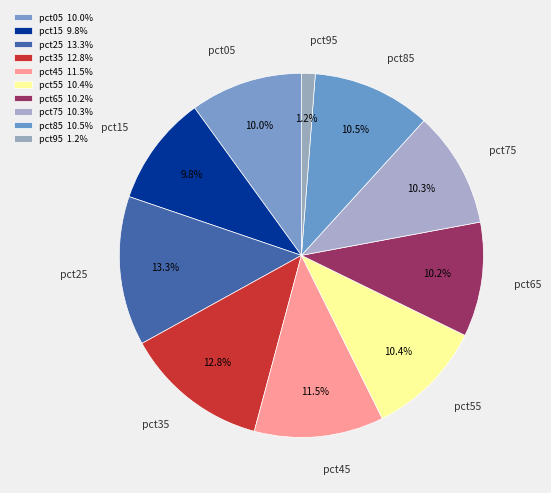

To the nearest percent, what is the difference between the pct65 and pct25 slice percentages?

3%